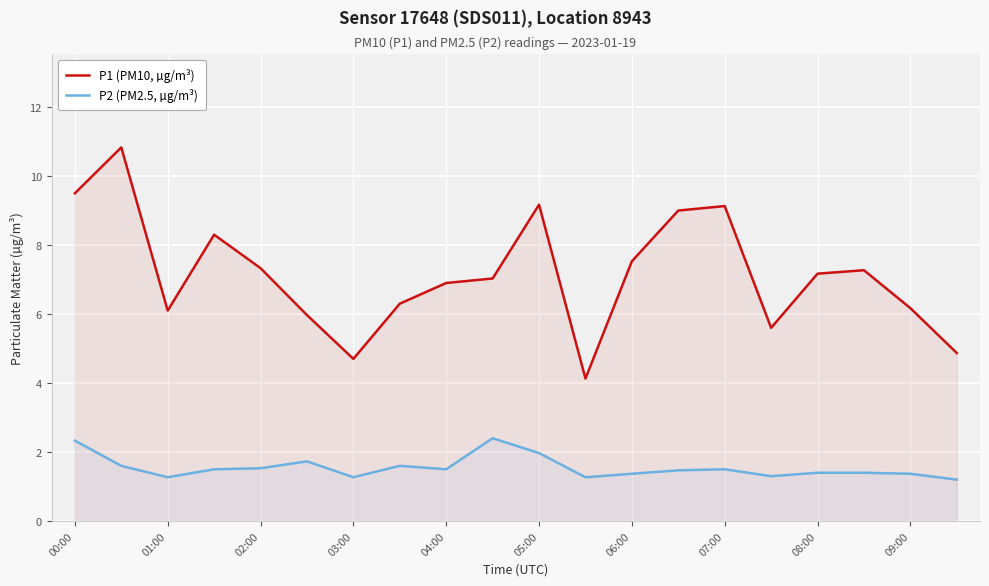

What is the difference between the maximum and minimum values in the P2 (PM2.5, µg/m³) series?

1.2